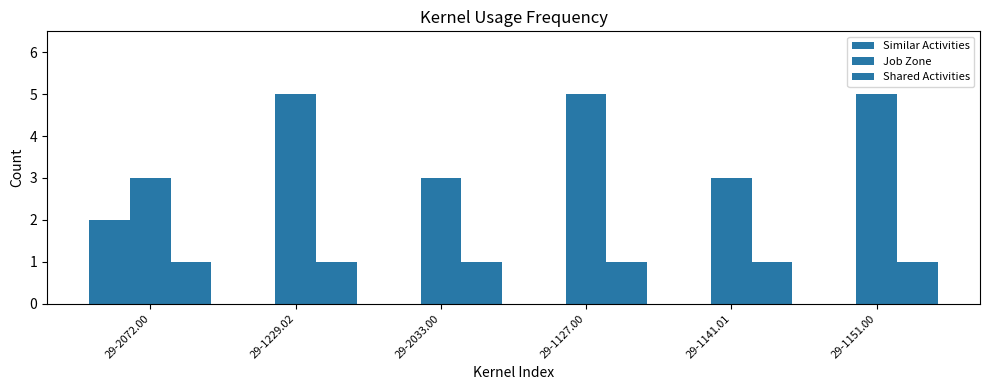

Rank the series by their average value, from highest to lowest.

Job Zone, Shared Activities, Similar Activities